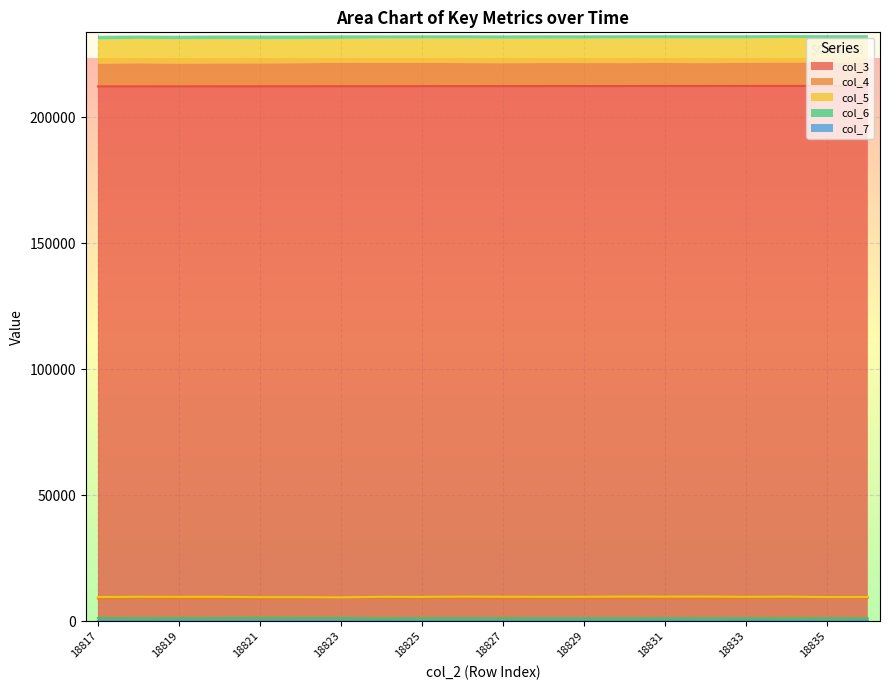

What is the sum of all col_4 values?

183126